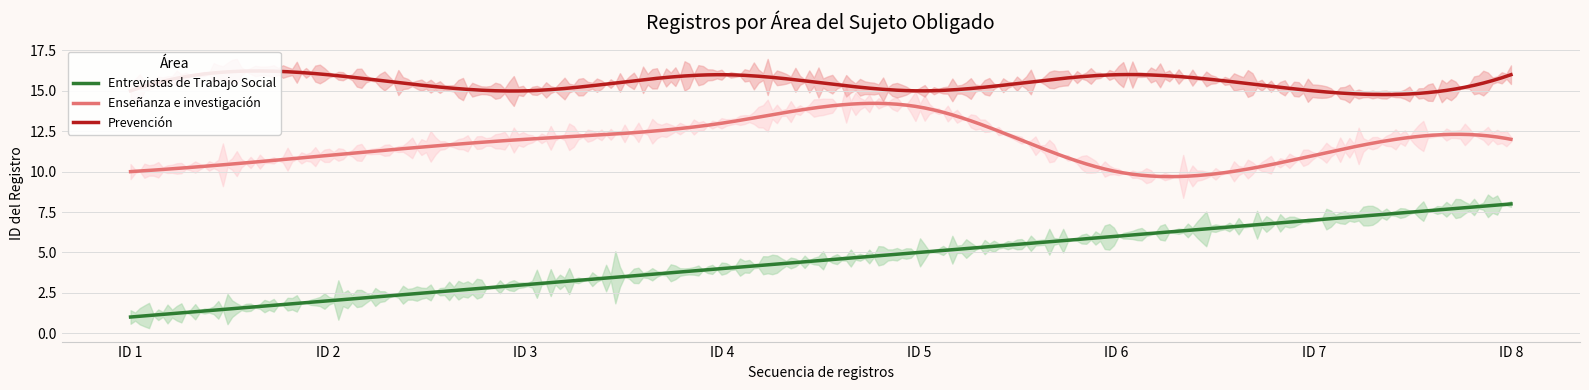

What is the sum of all Enseñanza e investigación values?

93